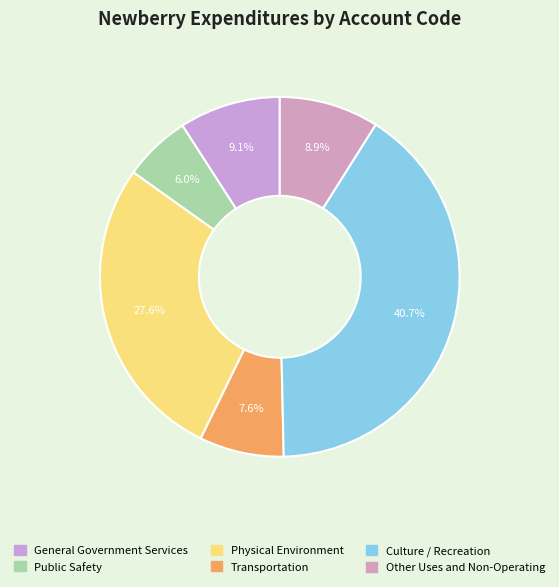

How many slices are in this pie chart?

6